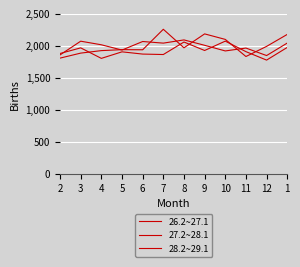

Where does the 27.2~28.1 series first go above 2016?

3